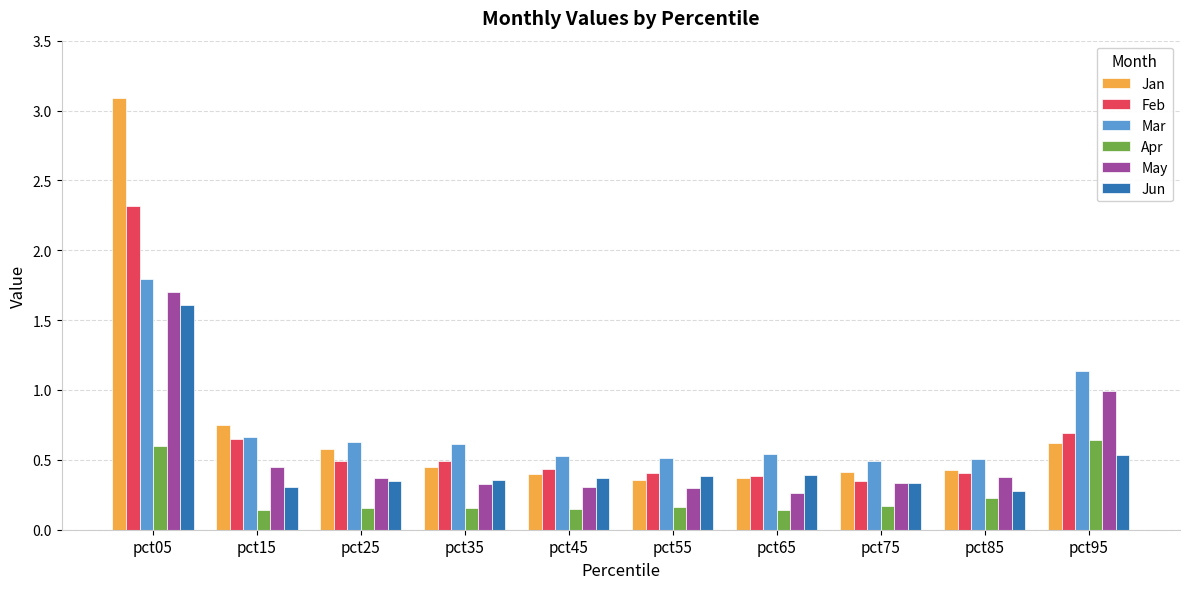

Is it true that Jun equals 0.2 at pct25?

False